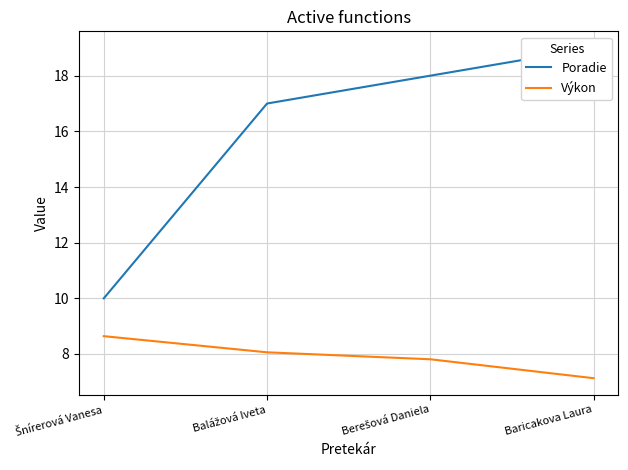

Which series has the largest range (max minus min)?

Poradie